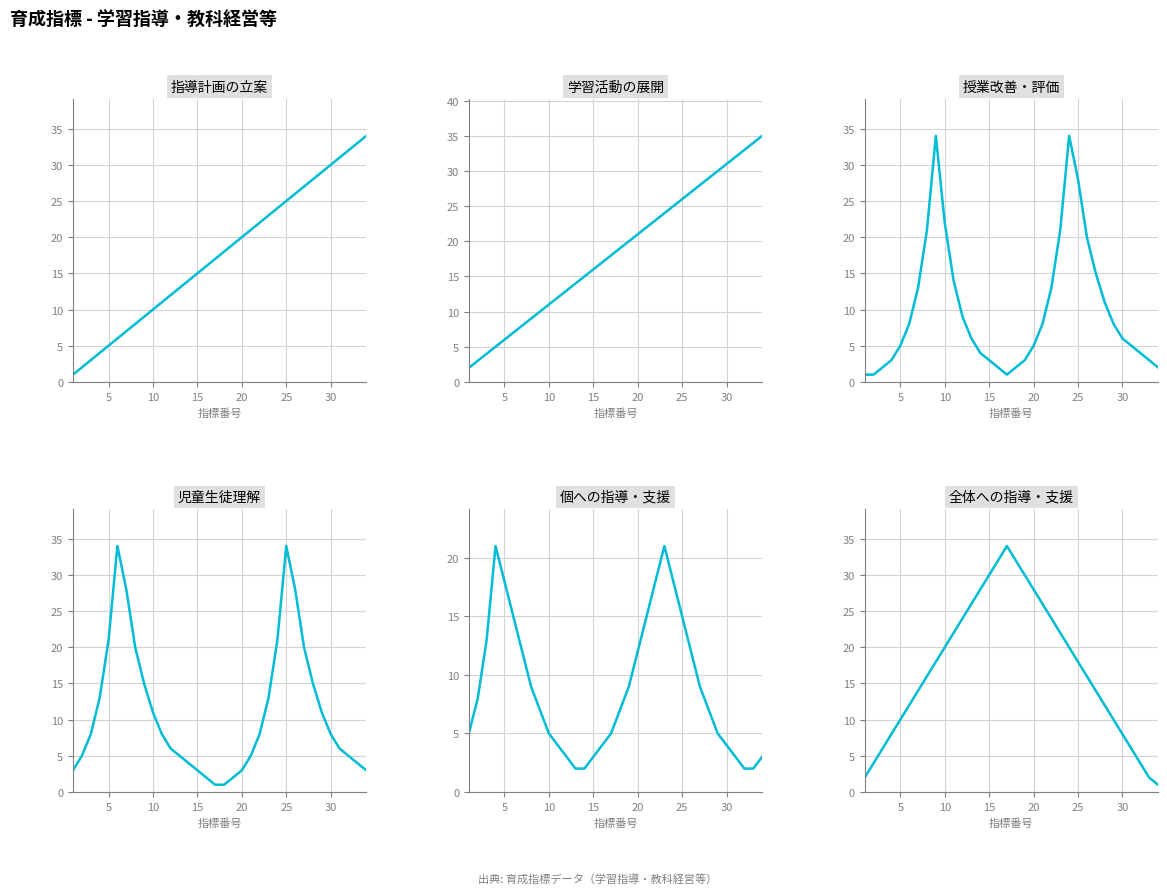

True or false: 個への指導・支援 has more than 2 interior local peaks.

False